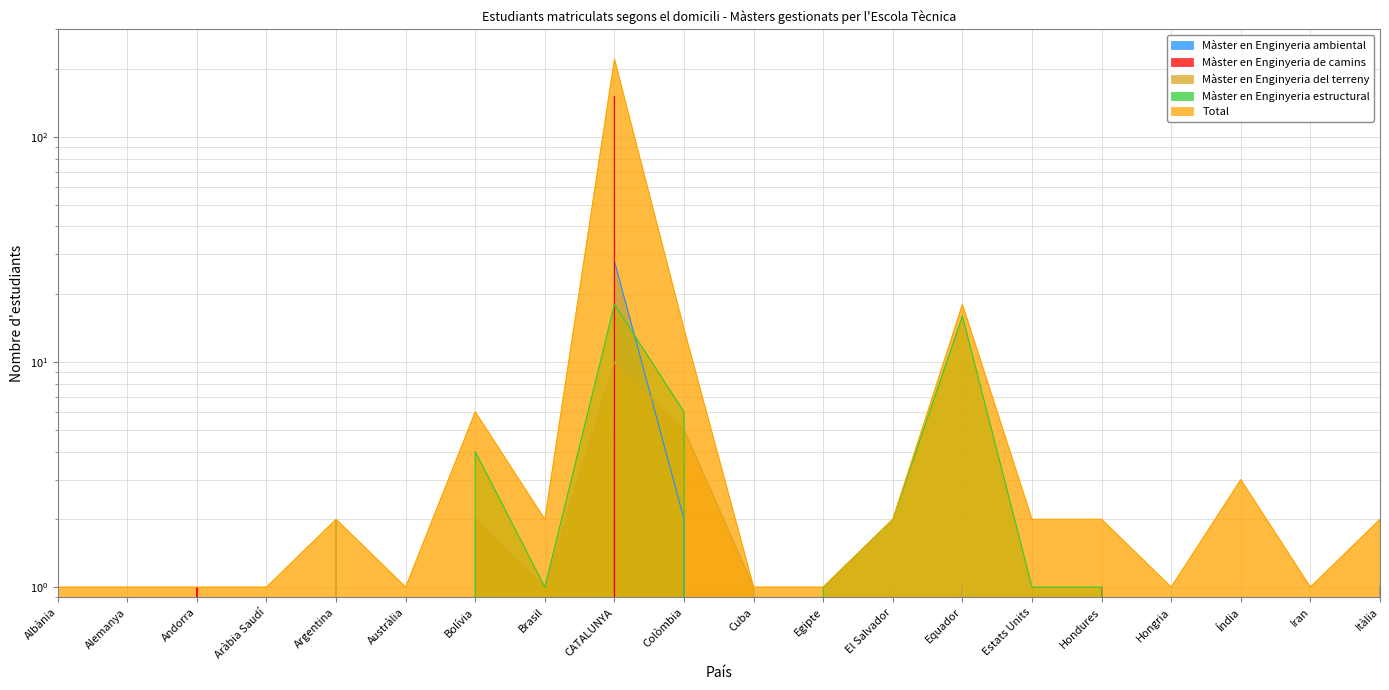

True or false: Màster en Enginyeria estructural and Total intersect in this chart.

False